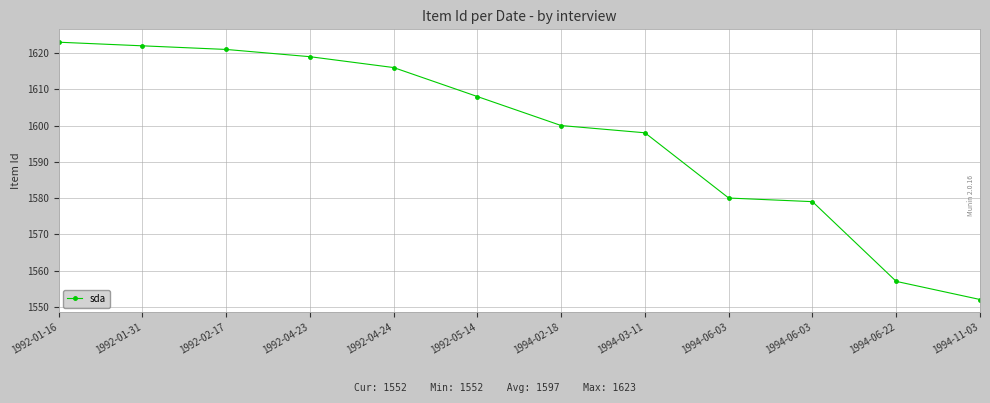

How many lines are shown in the chart?

1